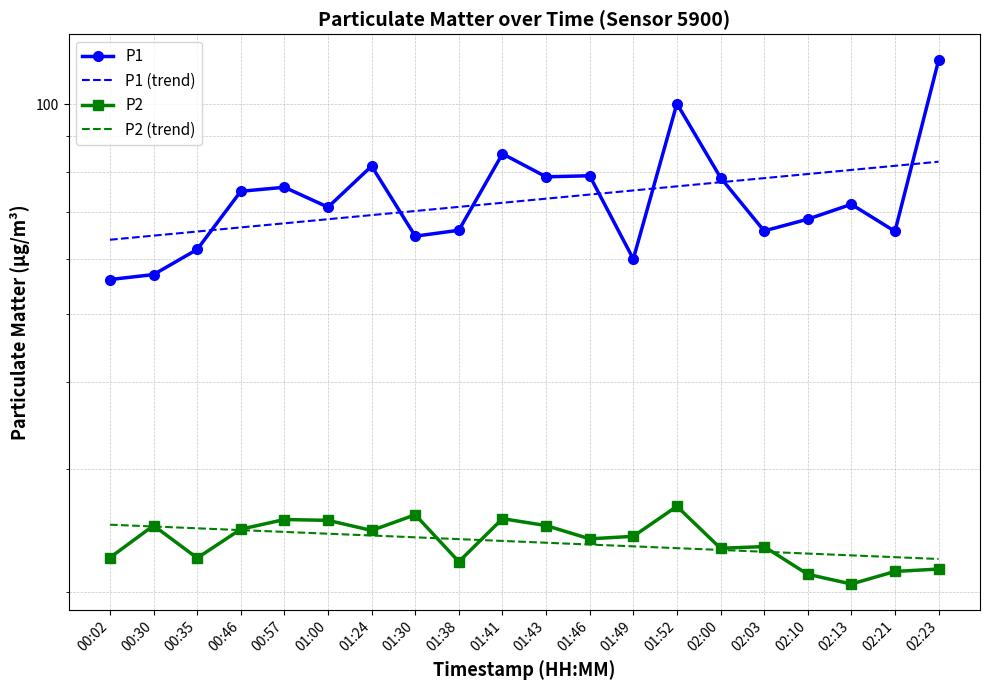

What is the difference between the maximum and minimum values in the P1 series?

59.5